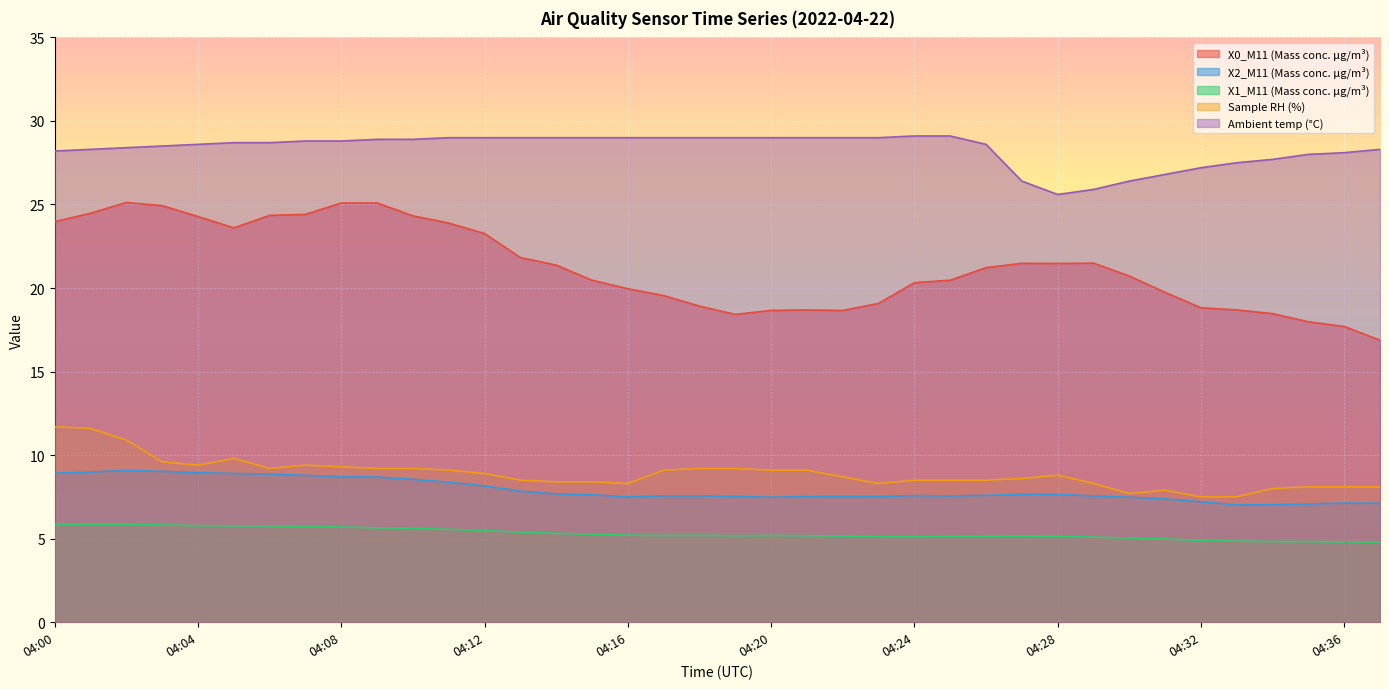

True or false: X1_M11 (Mass conc. μg/m³) and X0_M11 (Mass conc. μg/m³) cross at least once.

False